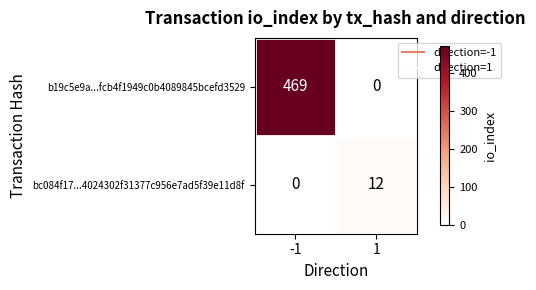

What is the approximate value of bc084f17...4024302f31377c956e7ad5f39e11d8f at 1, to the nearest 5?

10